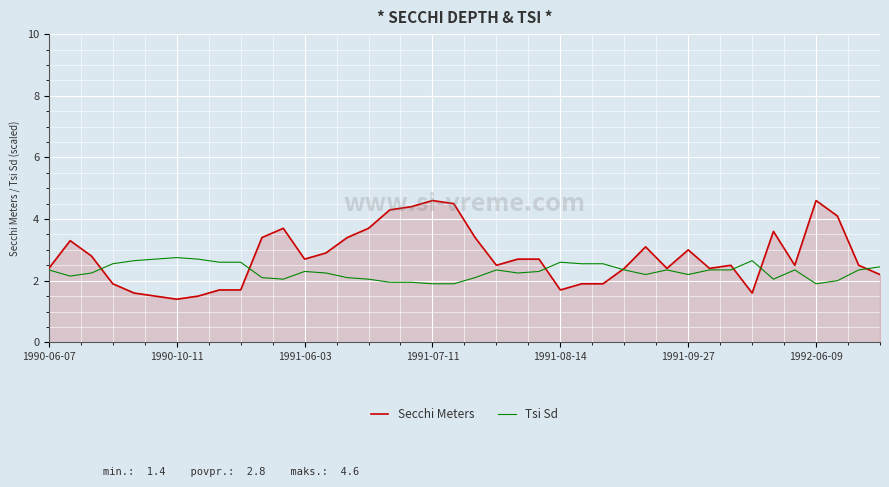

What is the greatest value displayed?

4.6